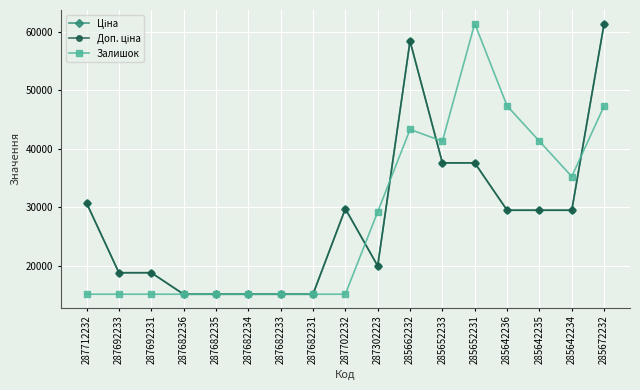

After their last crossing, which series has the higher values: Доп. ціна or Залишок?

Доп. ціна